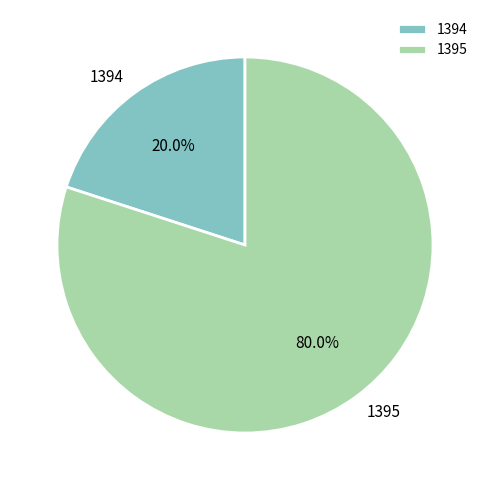

Between 1394 and 1395, which is larger?

1395